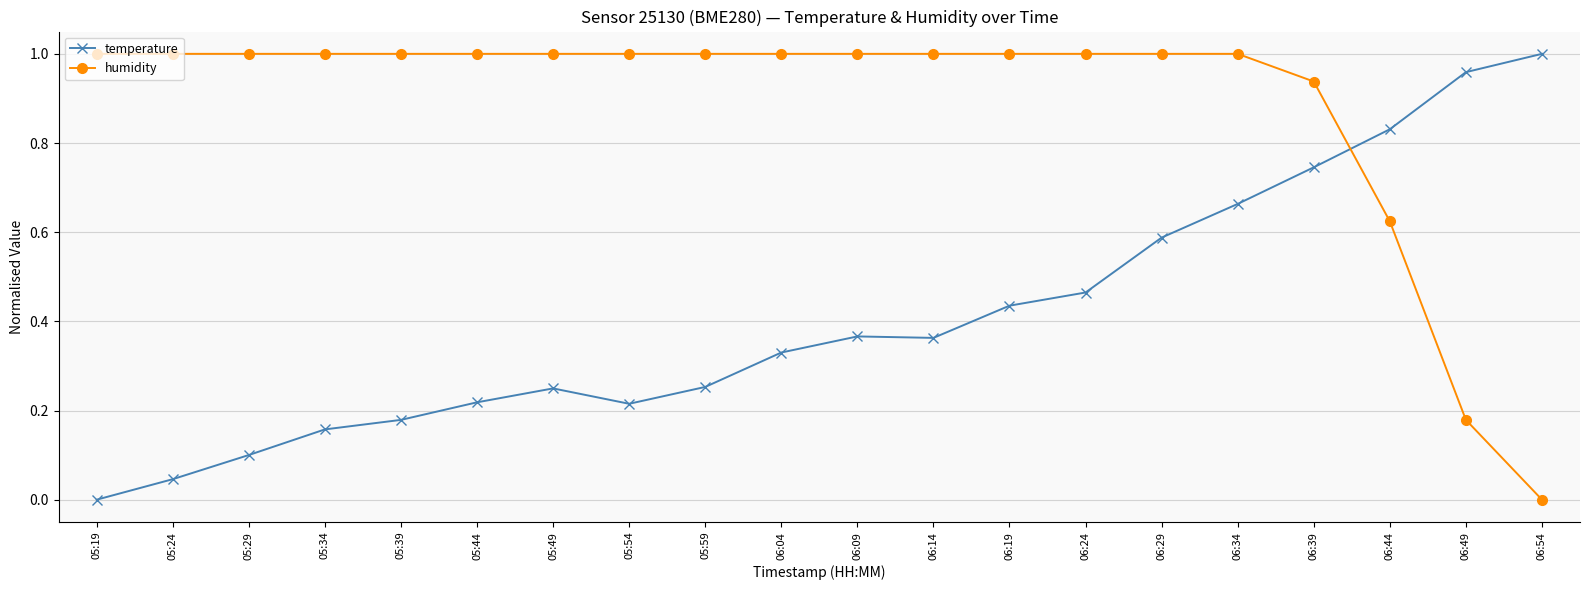

Between which two adjacent categories do temperature and humidity first intersect?

06:39 and 06:44